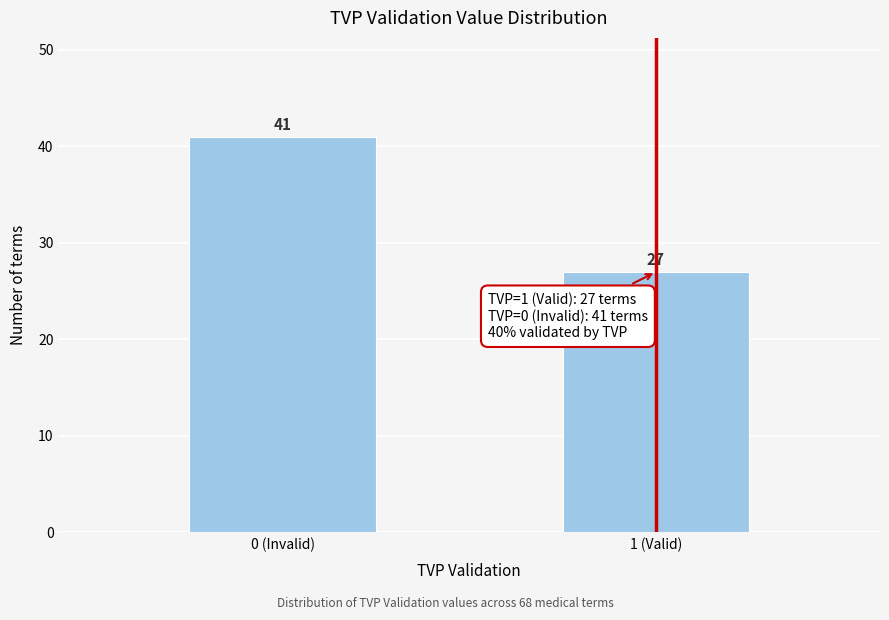

Reading left to right, extract all data points from this chart.

41	27